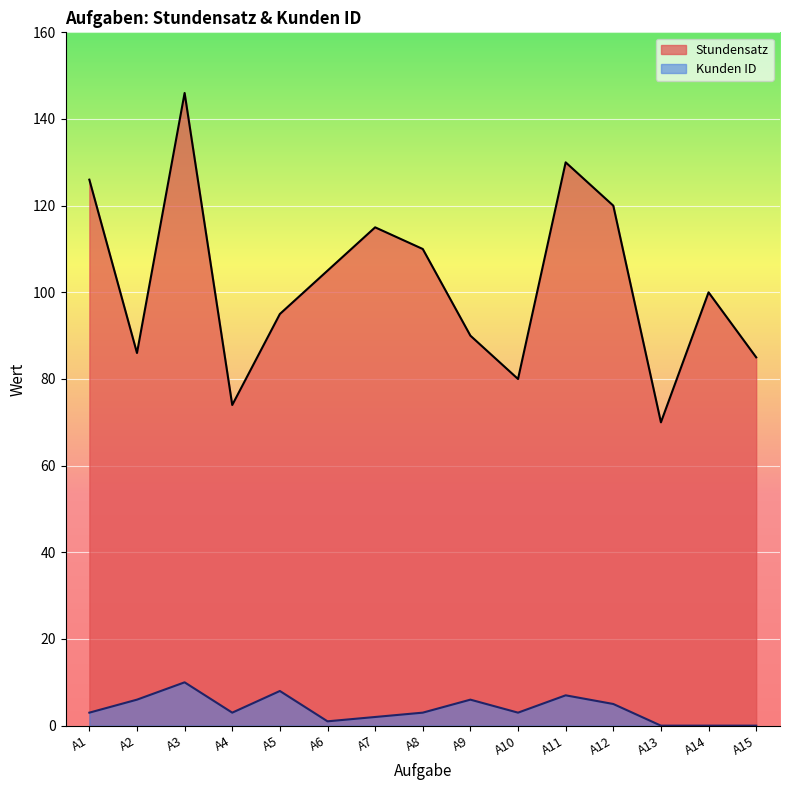

Where is Kunden ID nearest to the value 5?

A12